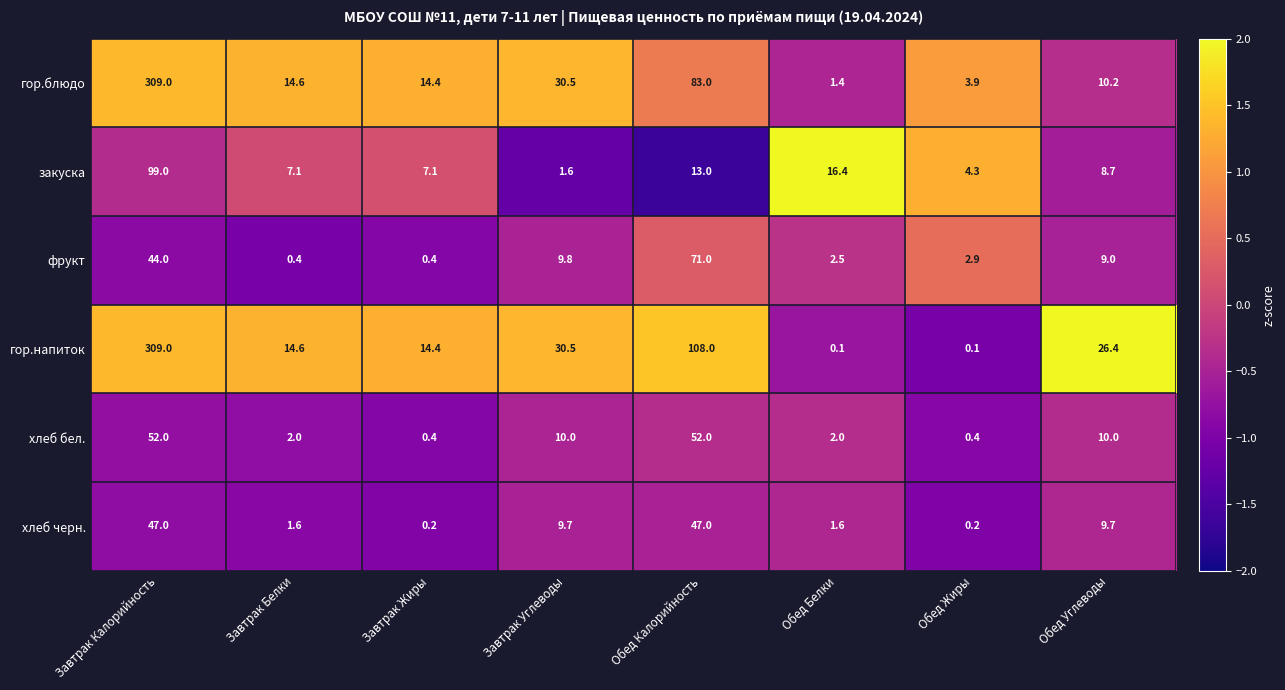

What is the difference between the maximum and minimum values in the хлеб черн. series?

46.8